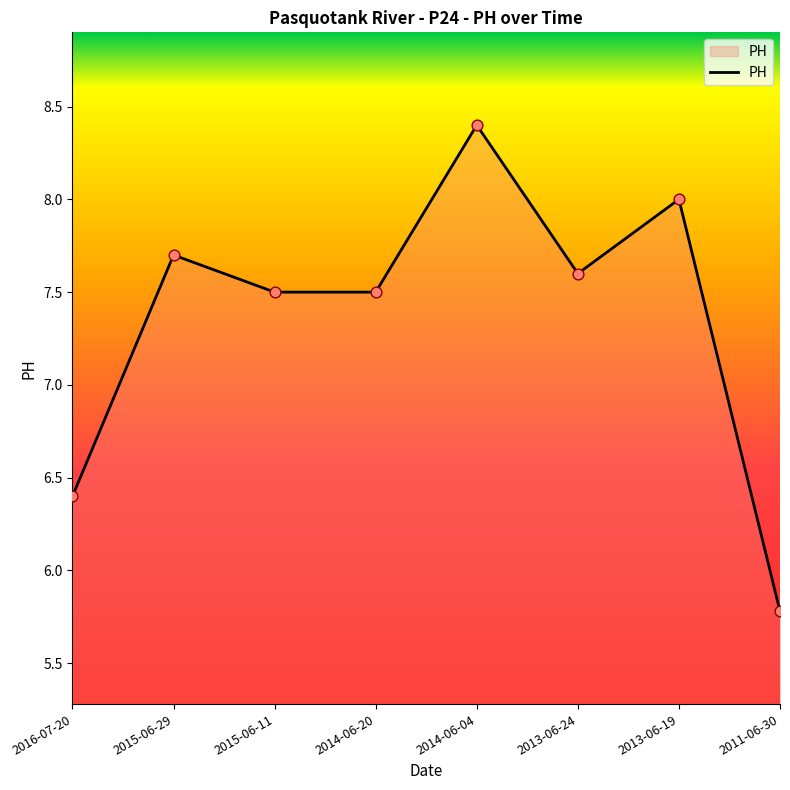

What is the change in value from 2016-07-20 to 2014-06-04?

+2.0